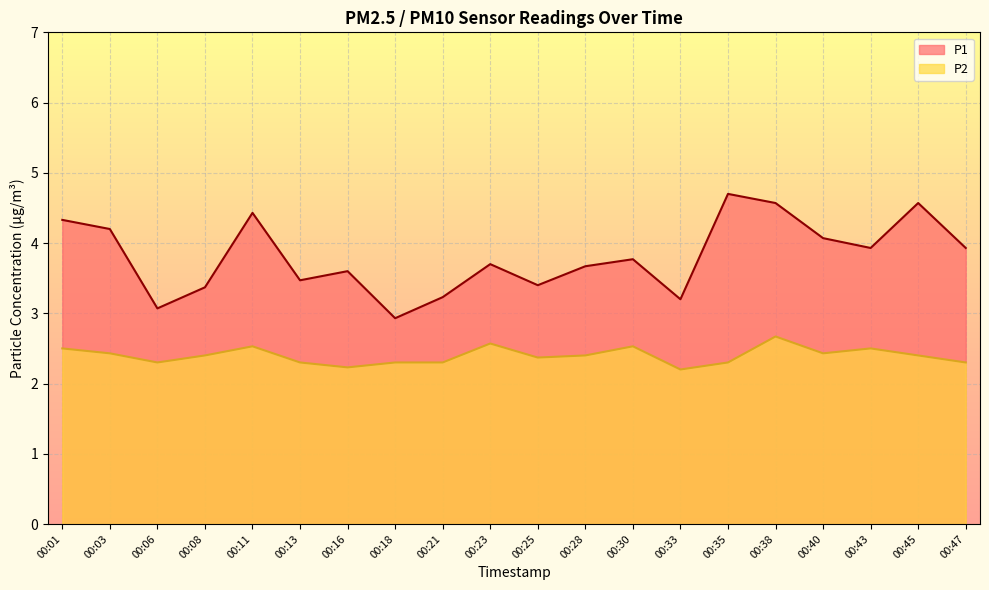

True or false: P1 has more than 1 interior local peaks.

True